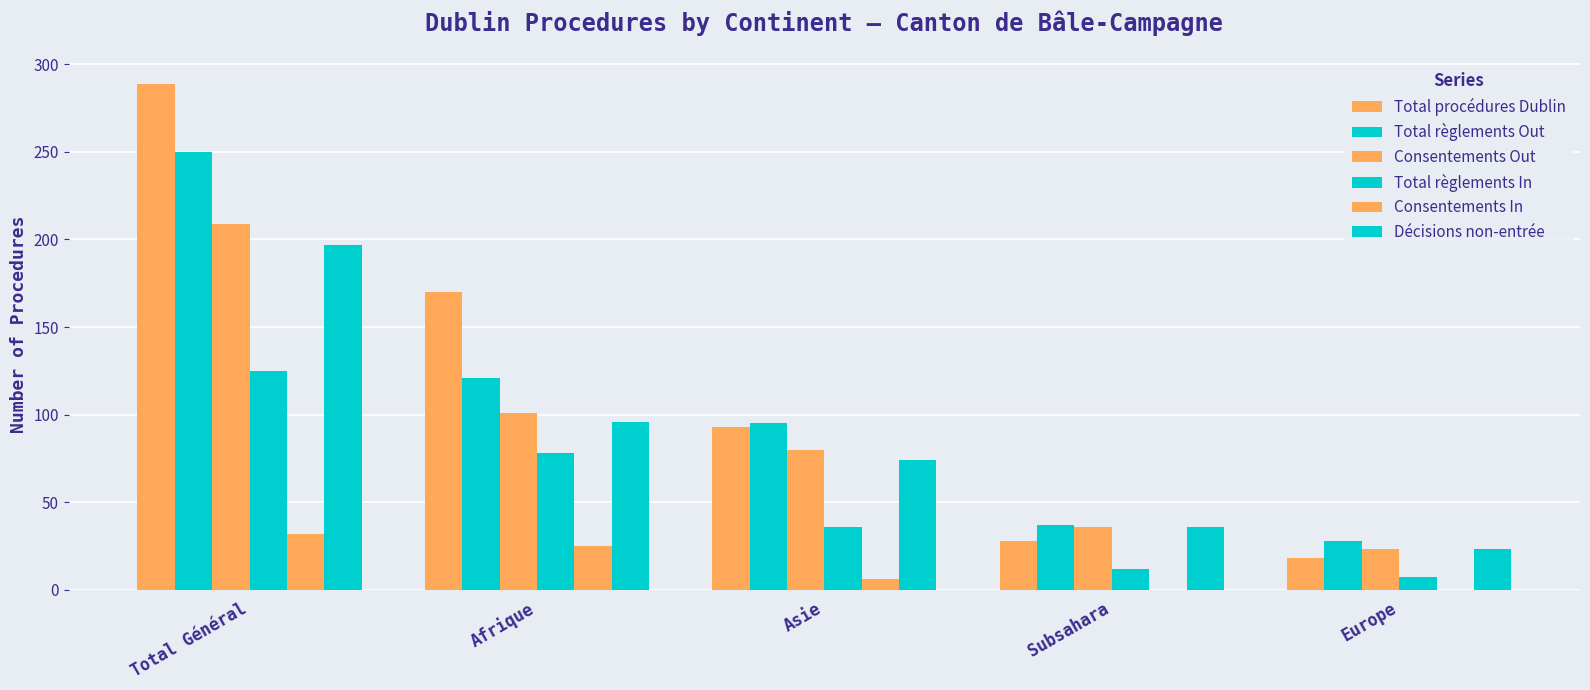

What is the sum of all Décisions non-entrée values?

426